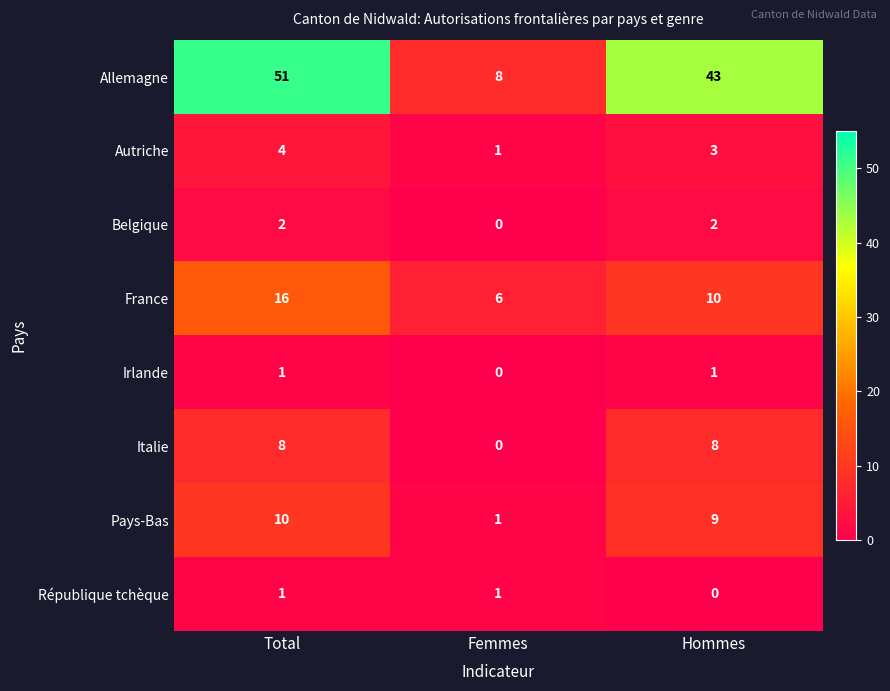

At which category is the sum across all series the highest?

Total